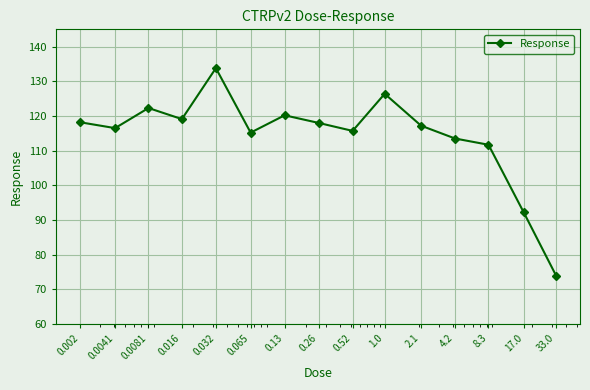

What is the minimum value shown in the chart?

73.9